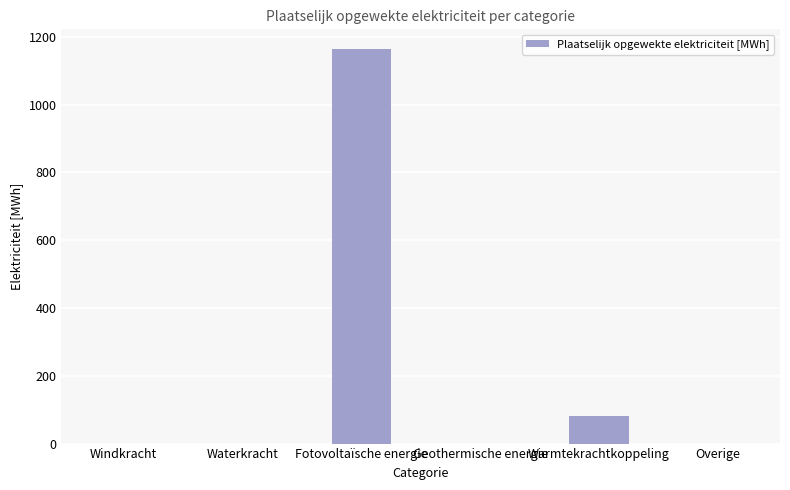

Is it true that the value at Windkracht is 798.5?

False